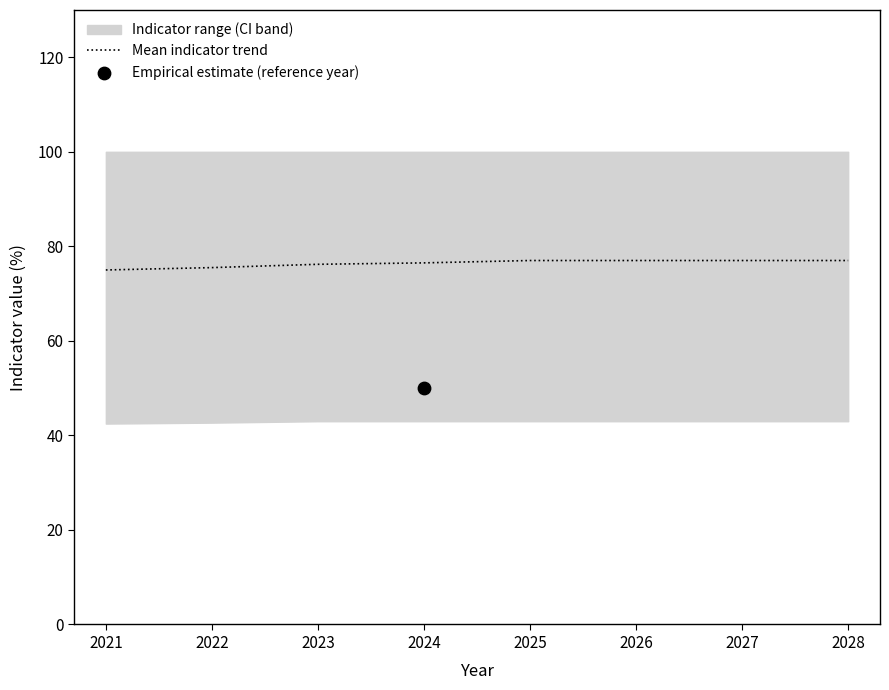

What is the ratio of the value at 2021 to the value at 2023?

1.0